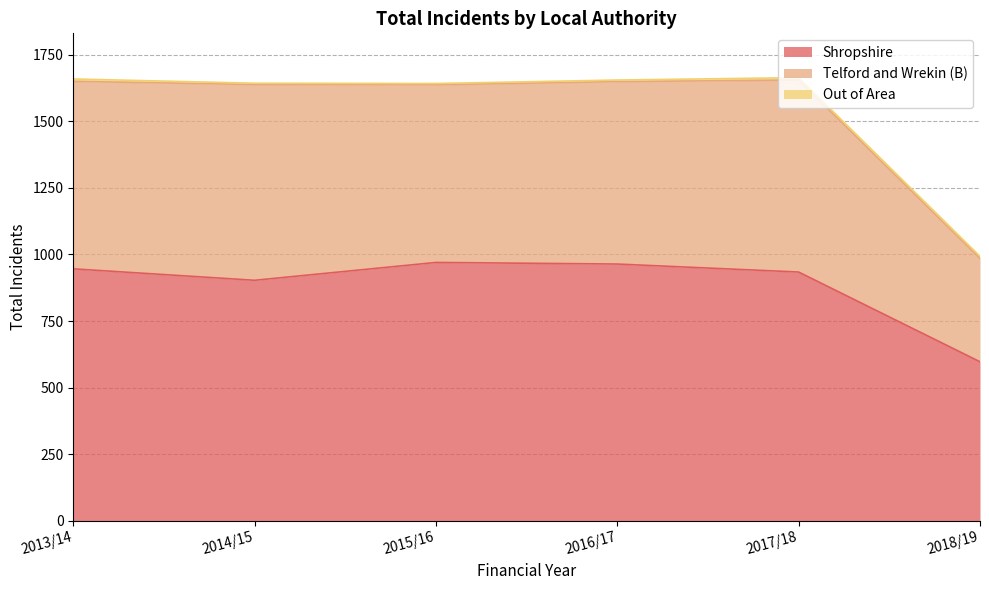

The value of Telford and Wrekin (B) at 2018/19 is 1675. True or false?

False